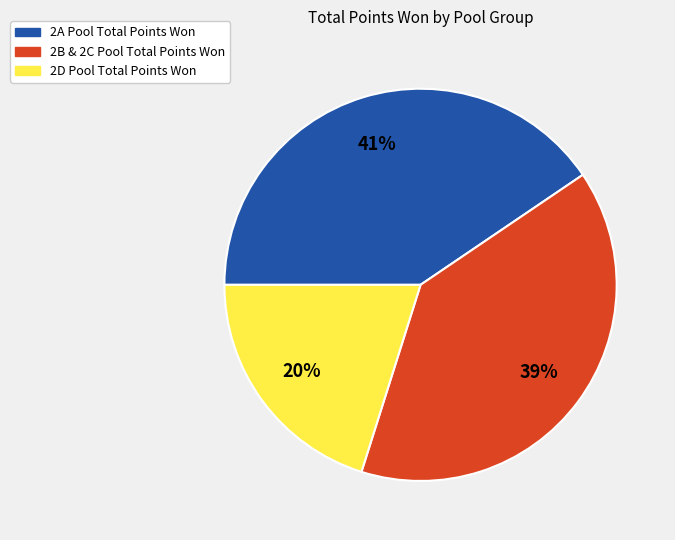

Does any single category account for the majority?

No